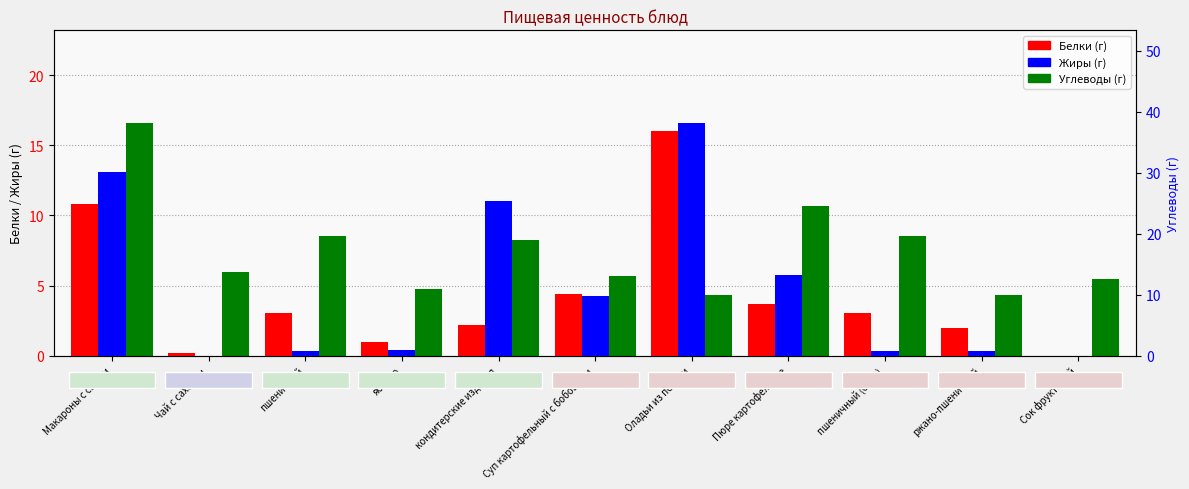

What are all the series names shown in the legend?

Белки, Жиры, Углеводы